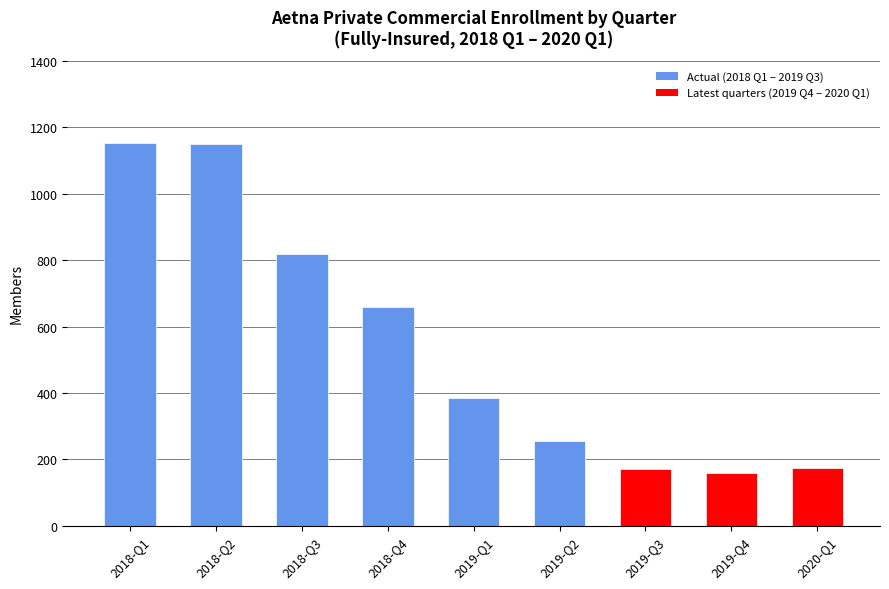

What value does the data have at 2019-Q4?

158